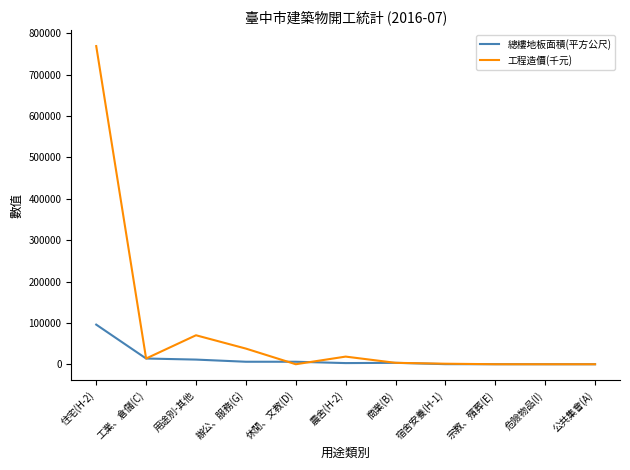

At which category is the sum across all series the highest?

住宅(H-2)